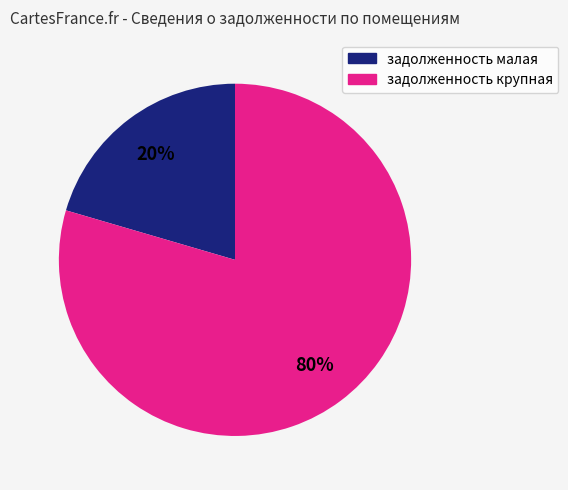

To the nearest percent, what is the average slice percentage?

50%